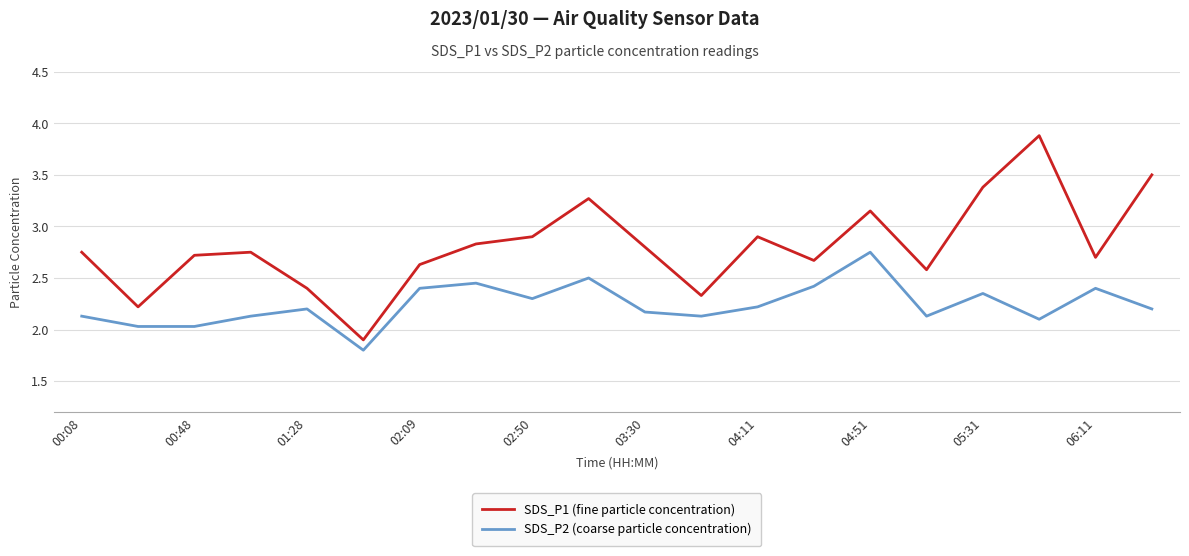

What is the greatest value displayed?

3.9